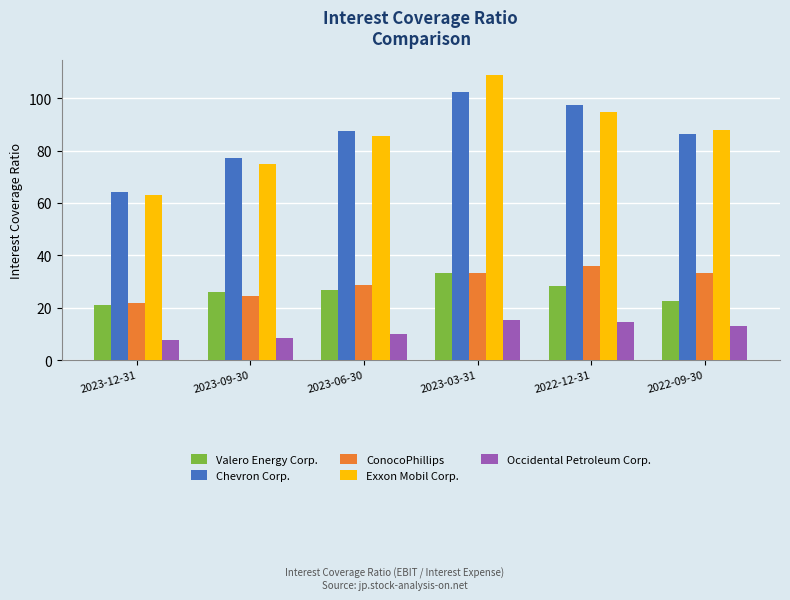

What is the spread (max minus min) of values at 2023-06-30?

77.4